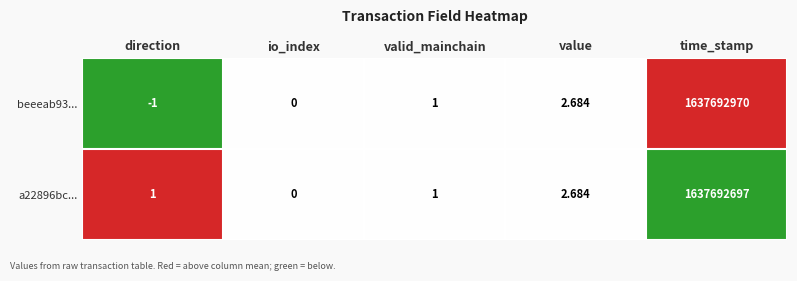

At direction, list the series in order from largest to smallest.

a22896bc..., beeeab93...